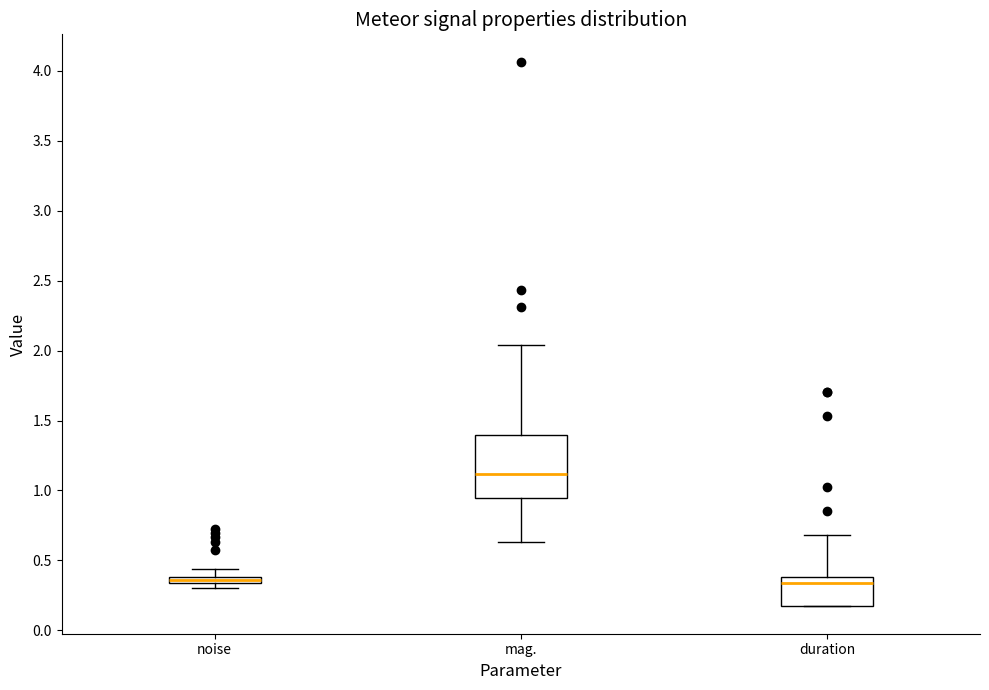

Comparing the boxes themselves (not the whiskers), which one is the tallest?

mag.